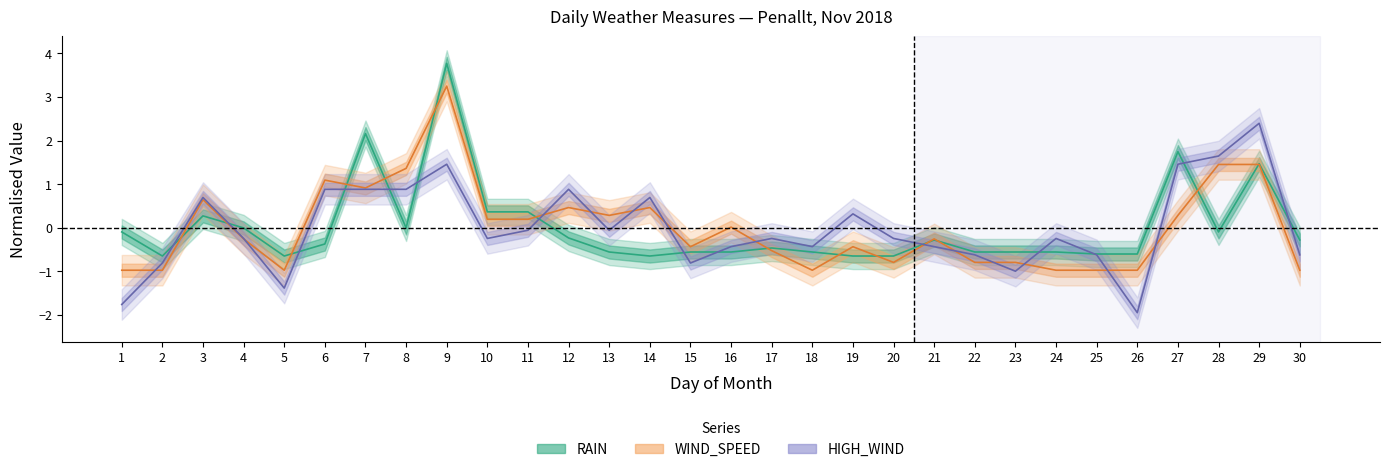

What is the minimum value for WIND_SPEED?

-1.0